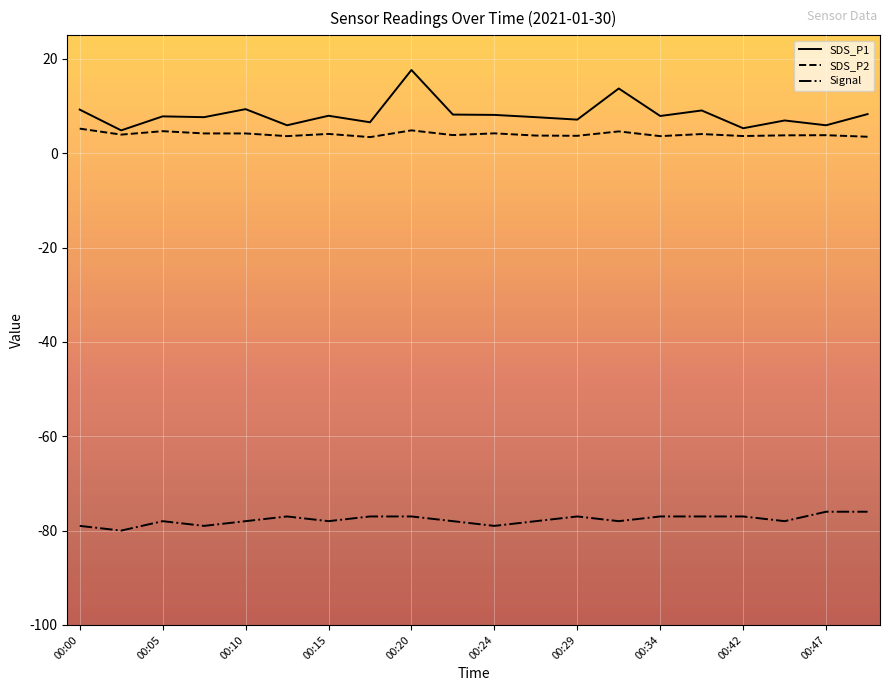

What is the highest value of the SDS_P2 series?

5.2